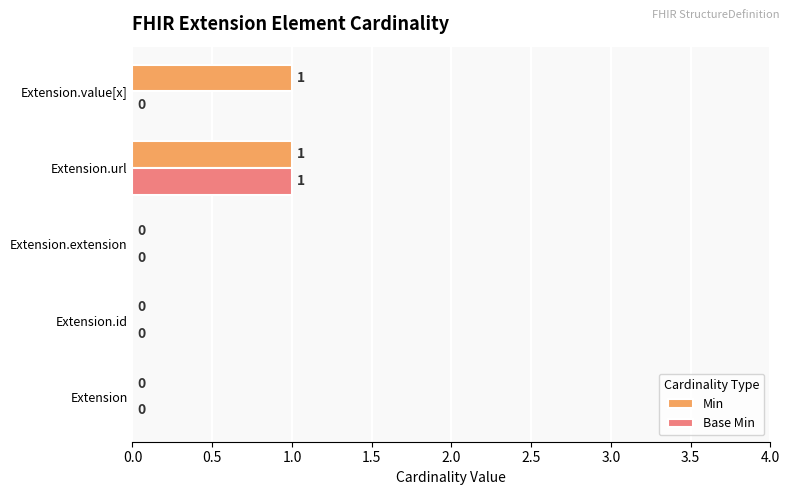

The value of Base Min at Extension.extension is -1. True or false?

False